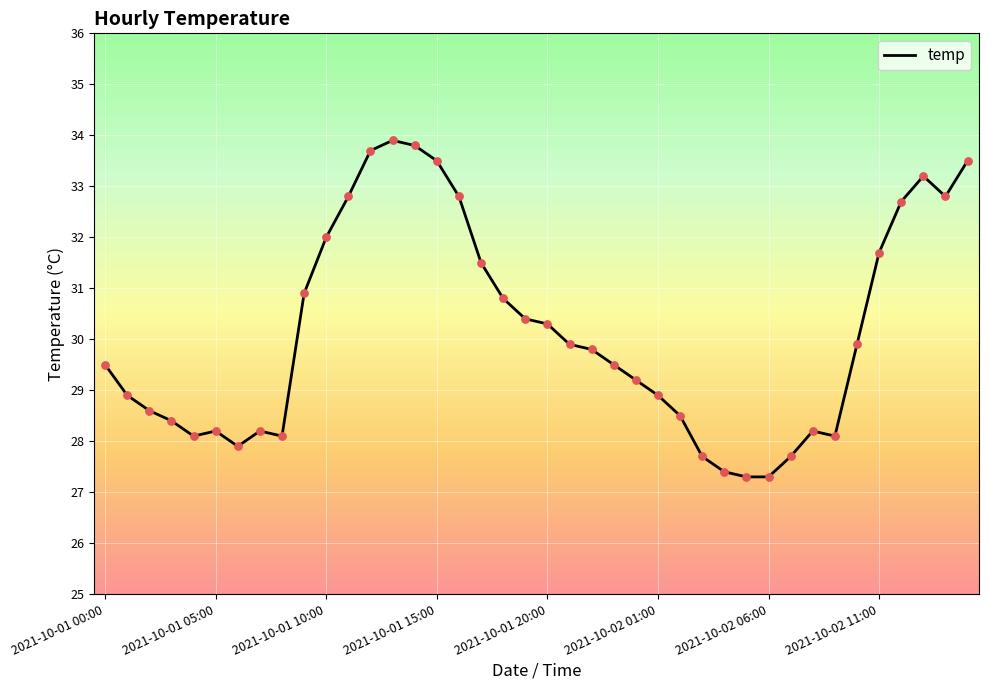

What is the difference between the maximum and minimum values?

6.6